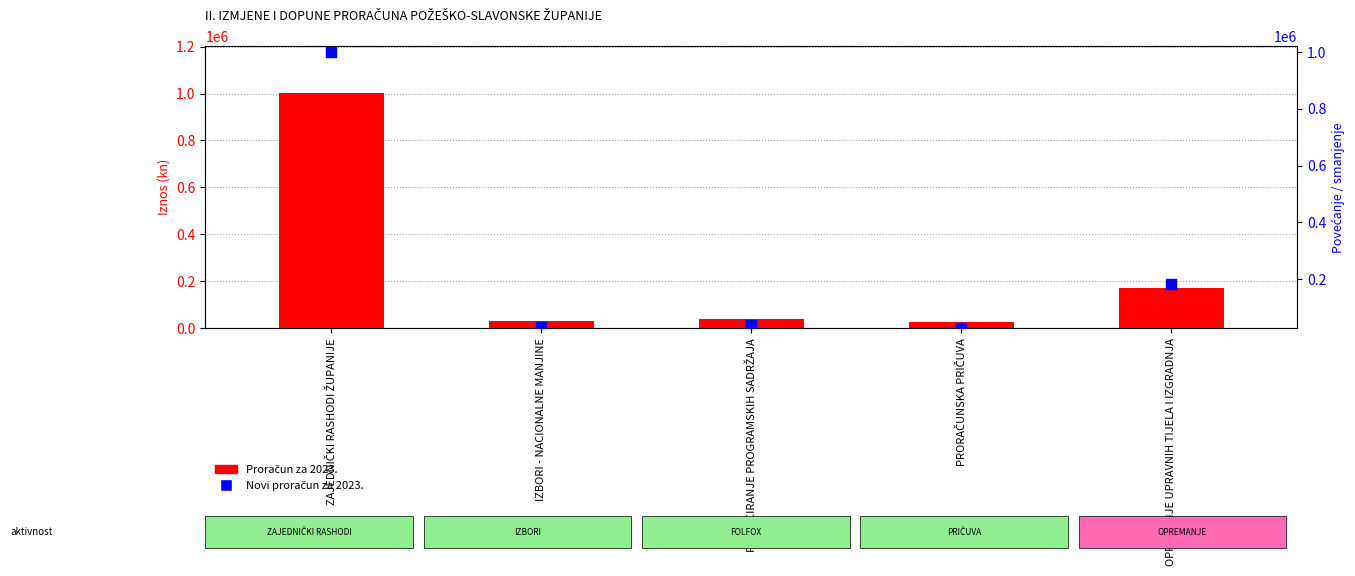

Which series has the widest spread of Y values?

Proračun za 2023.